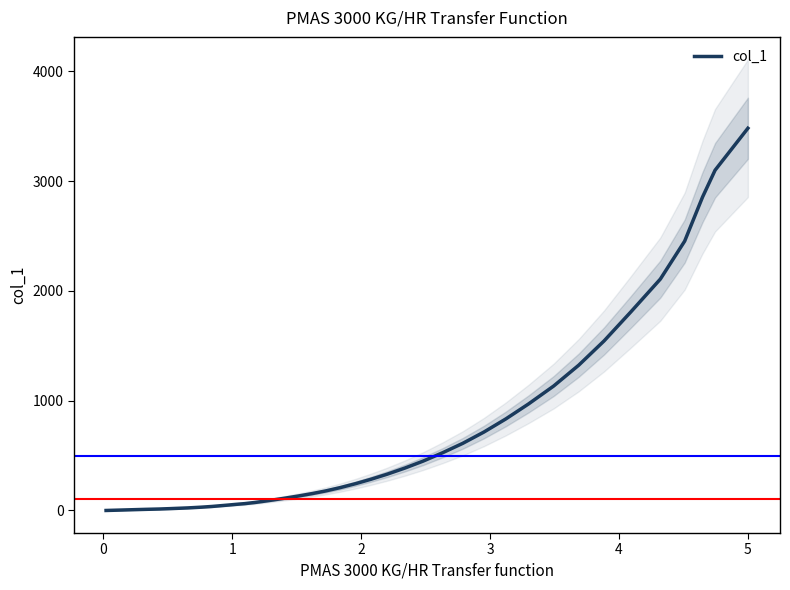

Is this an area chart (filled region under the line)?

No